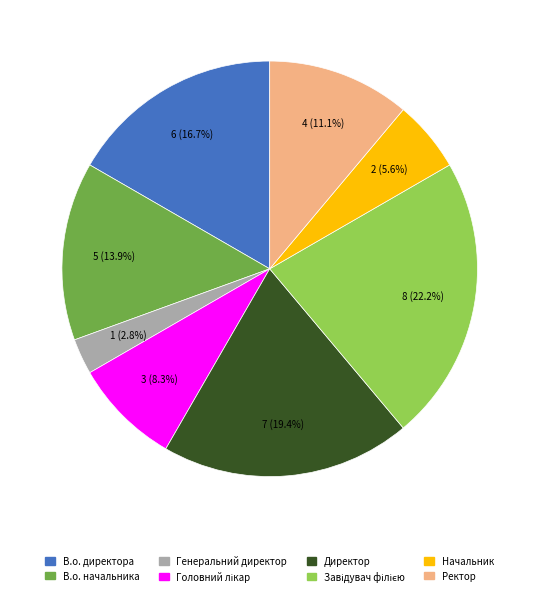

What portion of the pie excludes Начальник?

94.4%